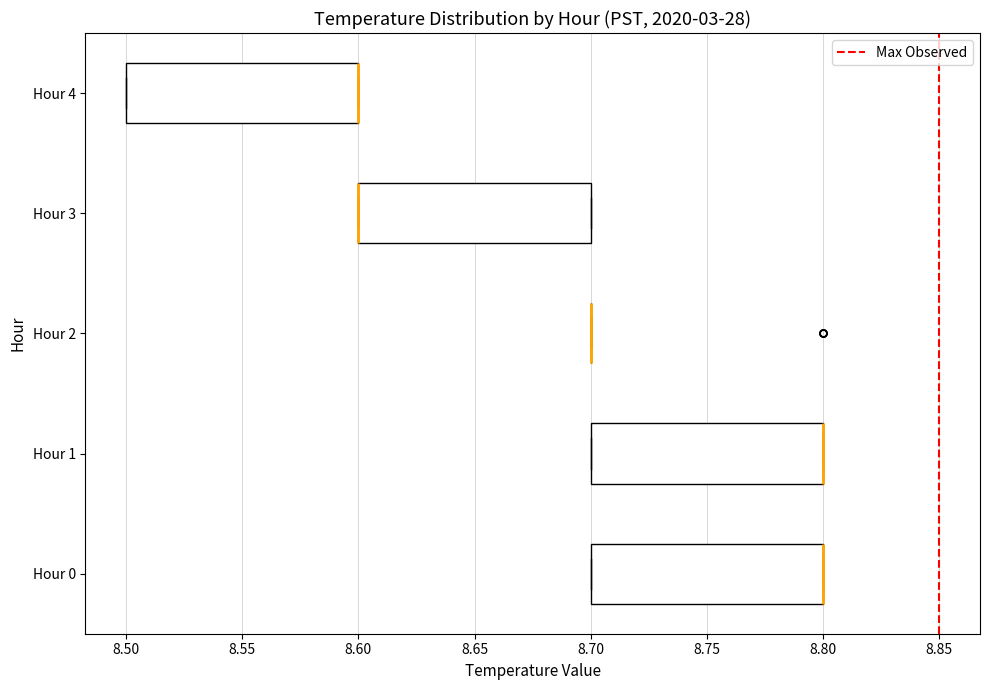

Where is the left edge of the box for Hour 4 on the x-axis? The values are not printed on the chart, so give them approximately, as read against the axis.

8.5